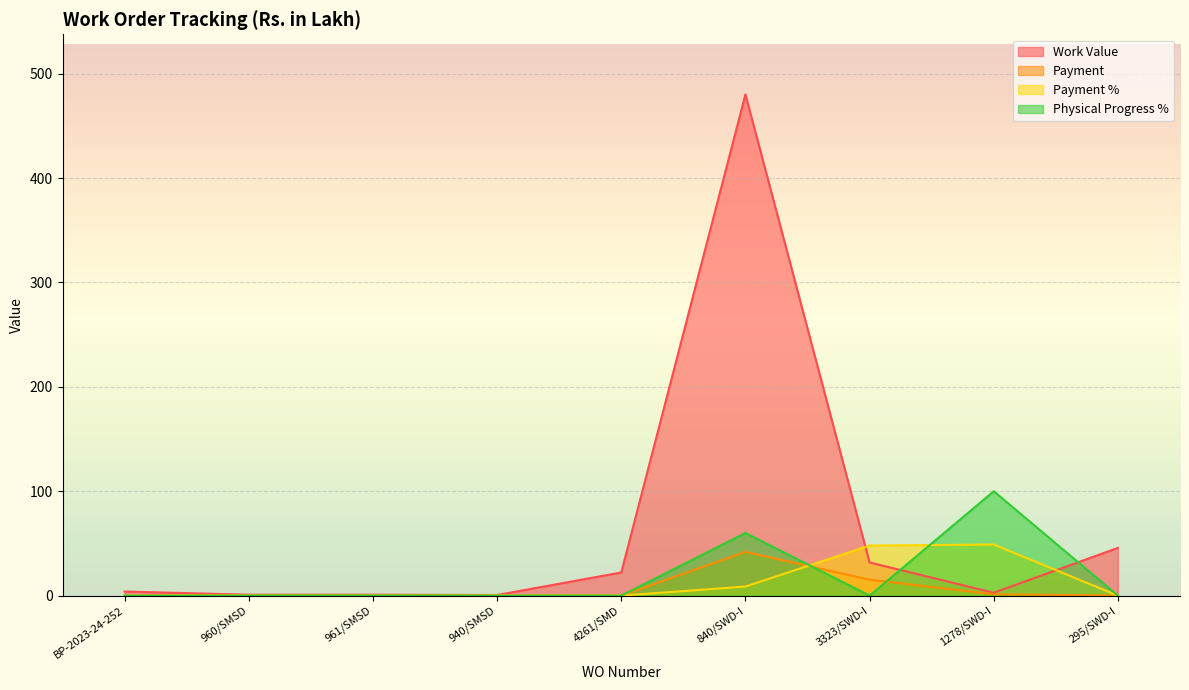

Rank the series by their maximum value, from lowest to highest.

Payment, Payment %, Physical Progress %, Work Value